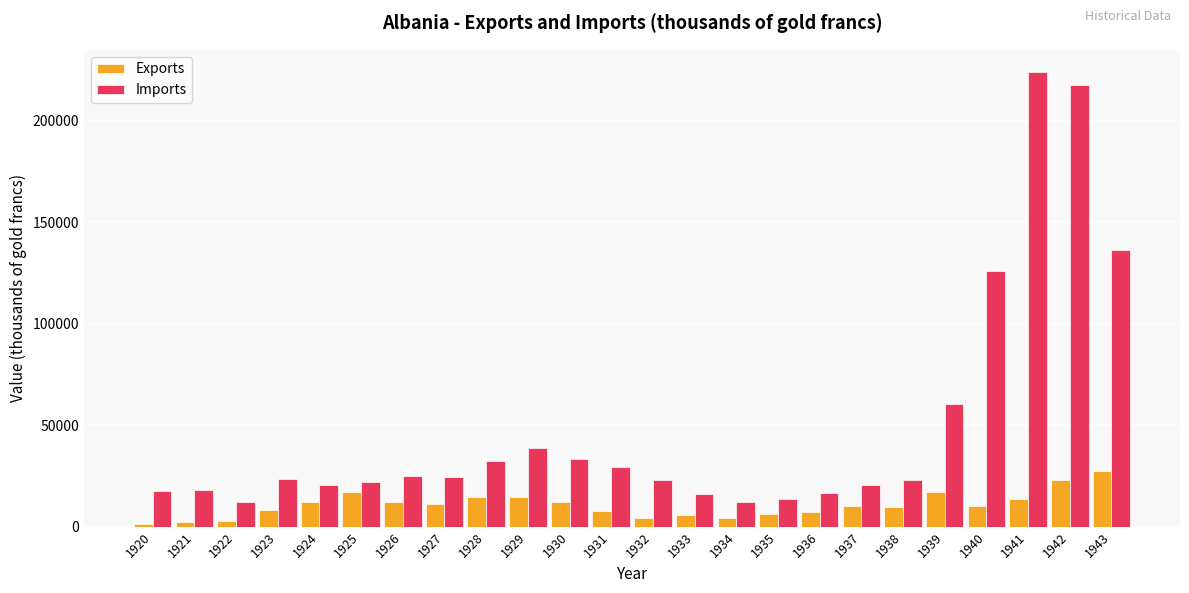

True or false: Exports has a value of 21170.6 at 1941.

False